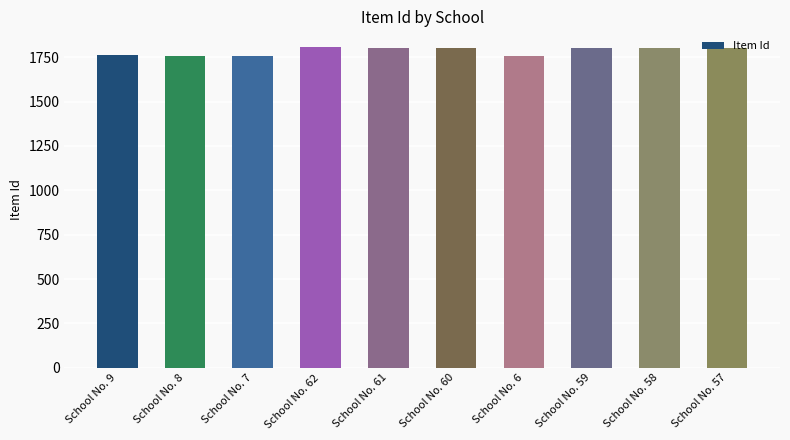

What is the average value?

1786